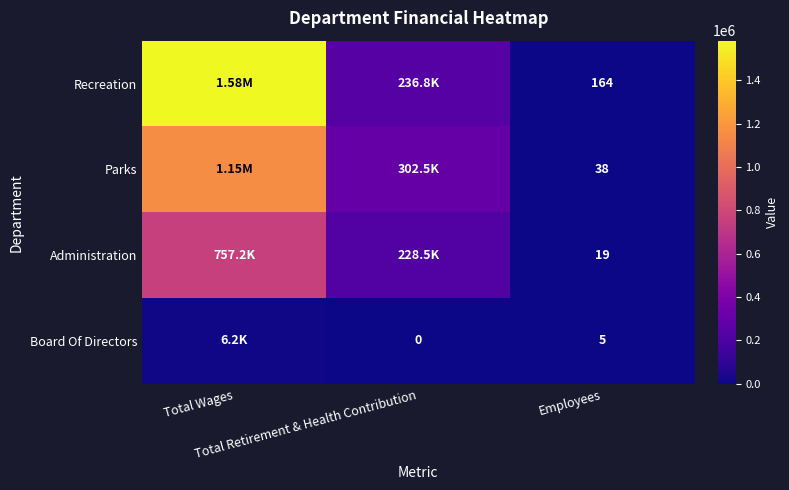

Where is Recreation nearest to the value 791503?

Total Retirement & Health Contribution